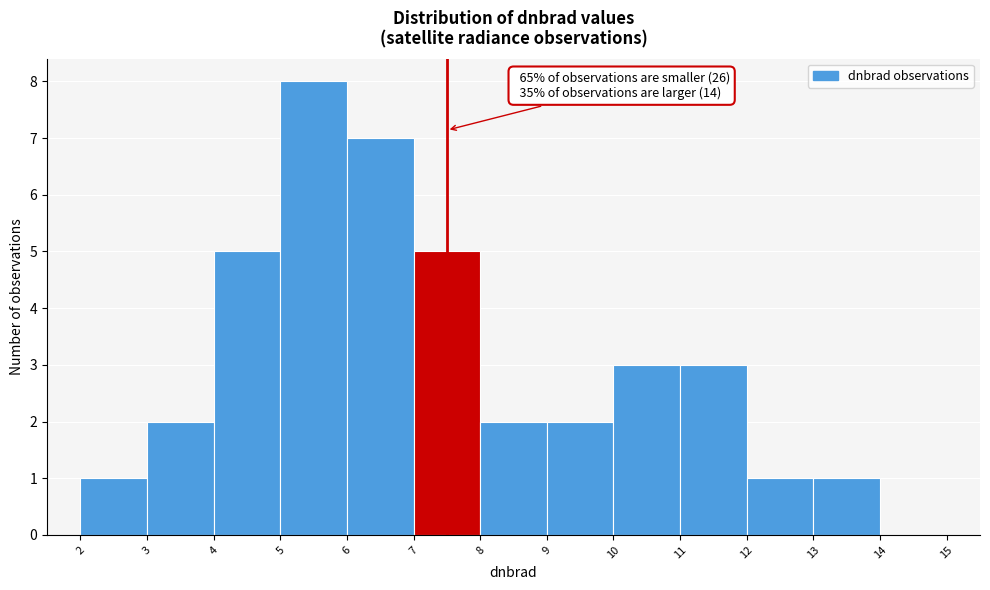

Over which range of the x-axis is the bar tallest?

5 to 6